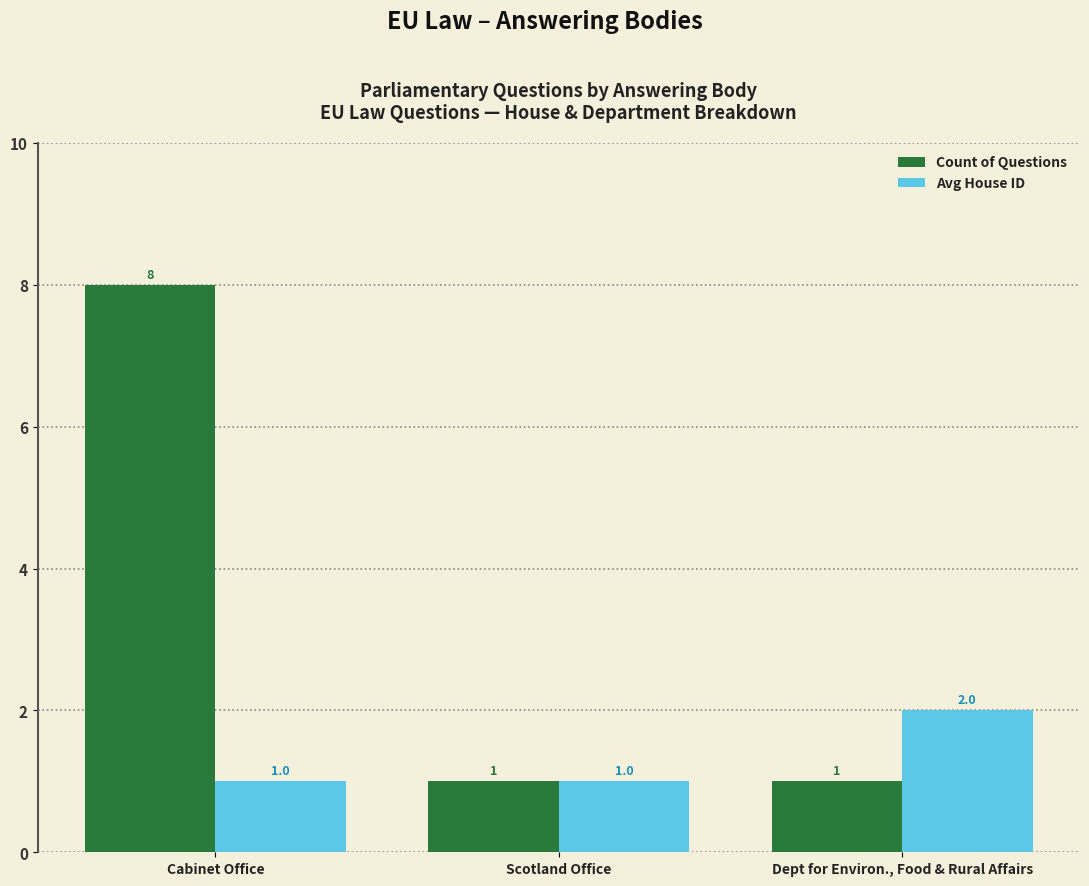

Which series has the widest spread of values?

Count of Questions